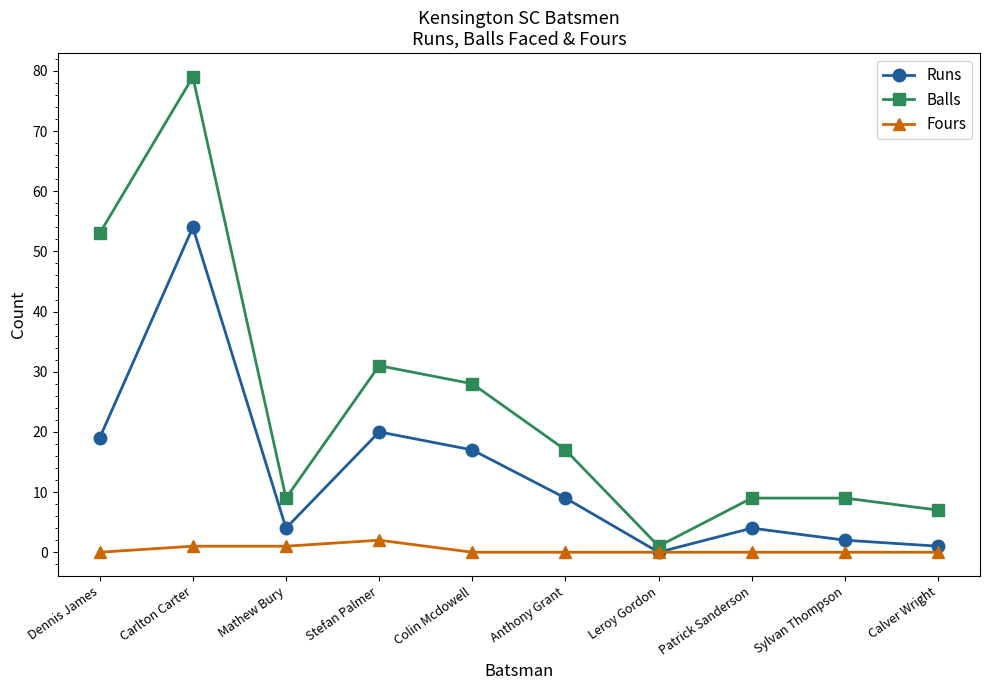

What is the label of the 3rd point from the right?

Patrick Sanderson